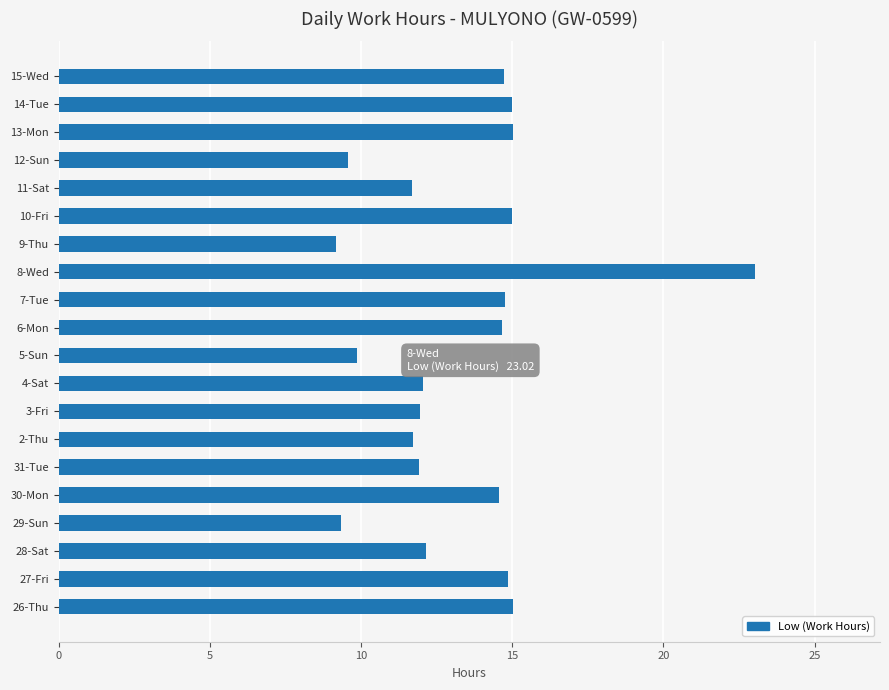

What is the sum of the values at 9-Thu and 27-Fri?

24.0